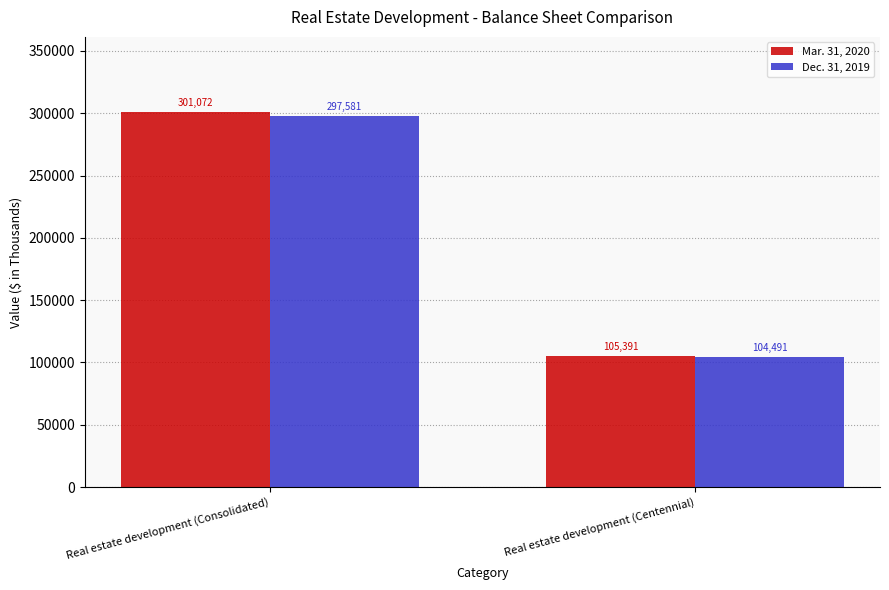

Rank the categories by Dec. 31, 2019 value from lowest to highest.

Real estate development (Centennial), Real estate development (Consolidated)